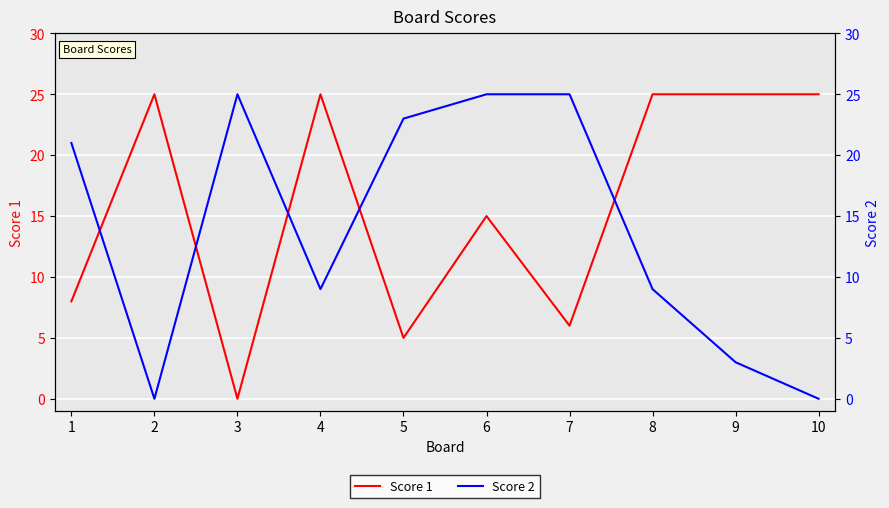

Which series has the largest range (max minus min)?

Score 1